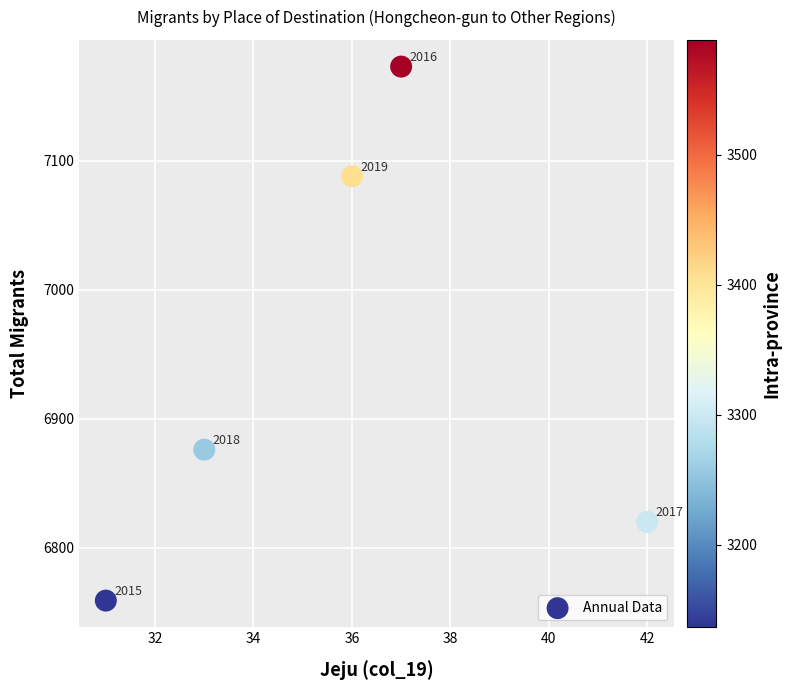

What is the average X value?

36